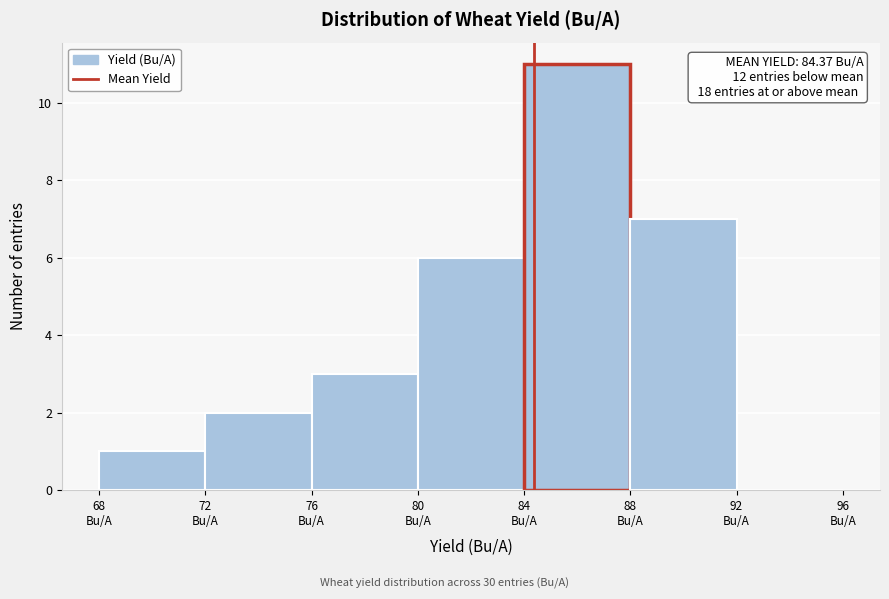

Which range on the x-axis has the tallest bar?

84 to 88